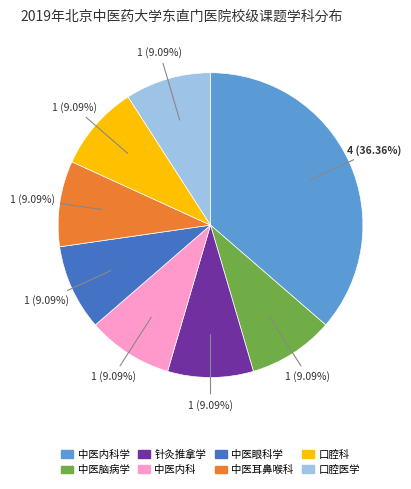

To the nearest percent, what portion does 口腔医学 represent?

9%